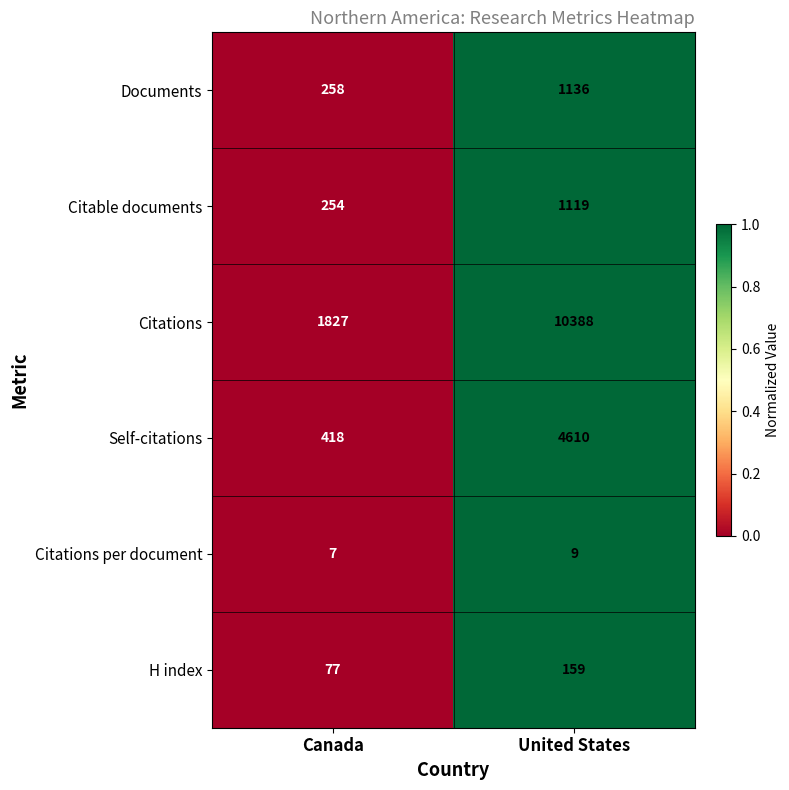

Reading left to right, what are all the values shown in this chart?

Documents: 258	1136
Citable documents: 254	1119
Citations: 1827	10388
Self-citations: 418	4610
Citations per document: 7	9
H index: 77	159